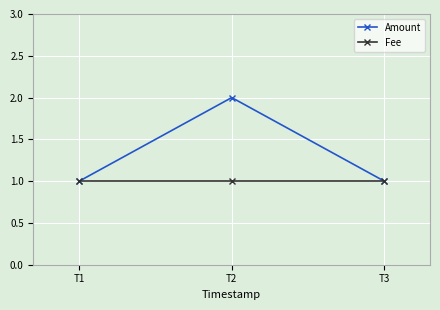

What is the difference between the highest and lowest values at T2?

1